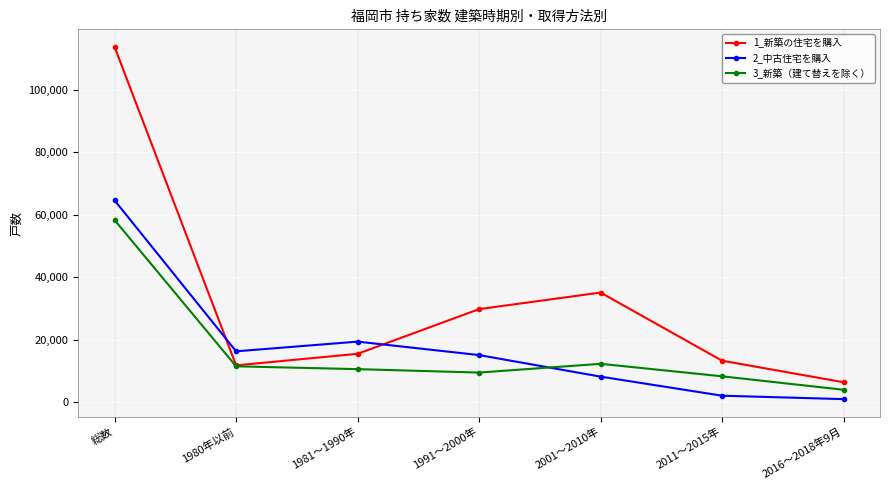

After their last crossing, which series has the higher values: 2_中古住宅を購入 or 3_新築（建て替えを除く）?

3_新築（建て替えを除く）